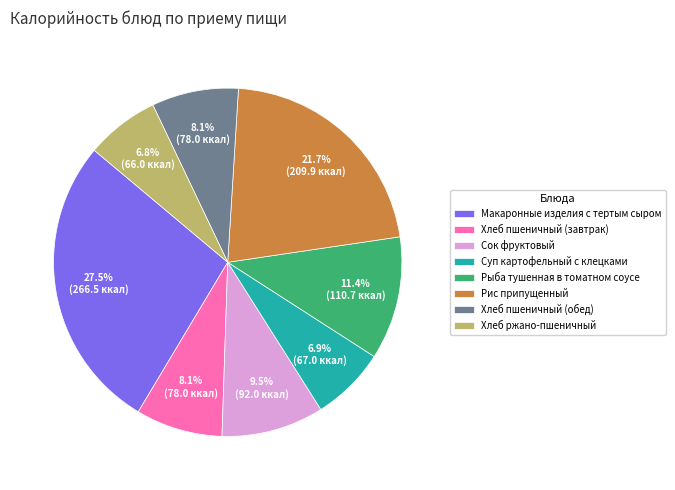

Does Хлеб пшеничный (завтрак) account for over 50% of the chart?

No